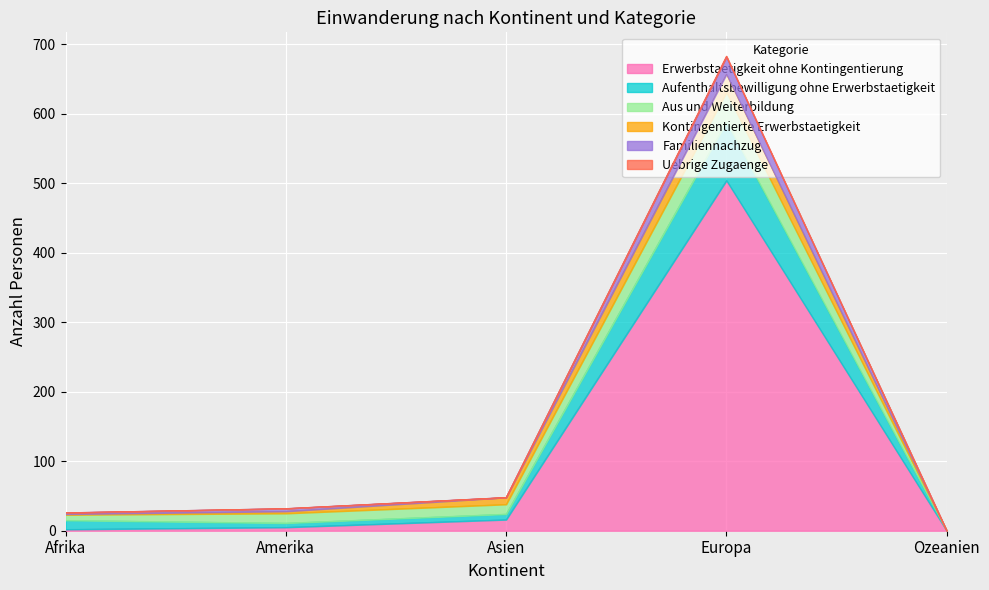

Is the value of Erwerbstaetigkeit ohne Kontingentierung at Amerika greater than the value of Aufenthaltsbewilligung ohne Erwerbstaetigkeit at Amerika?

No